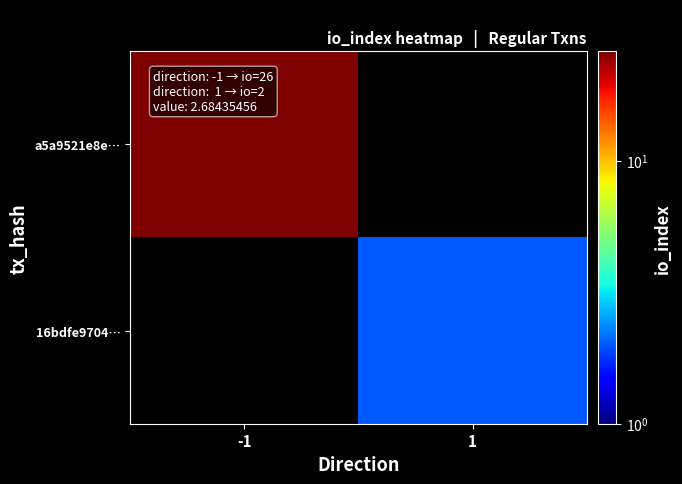

Is it true that a5a9521e8e… equals 8.5 at -1?

False